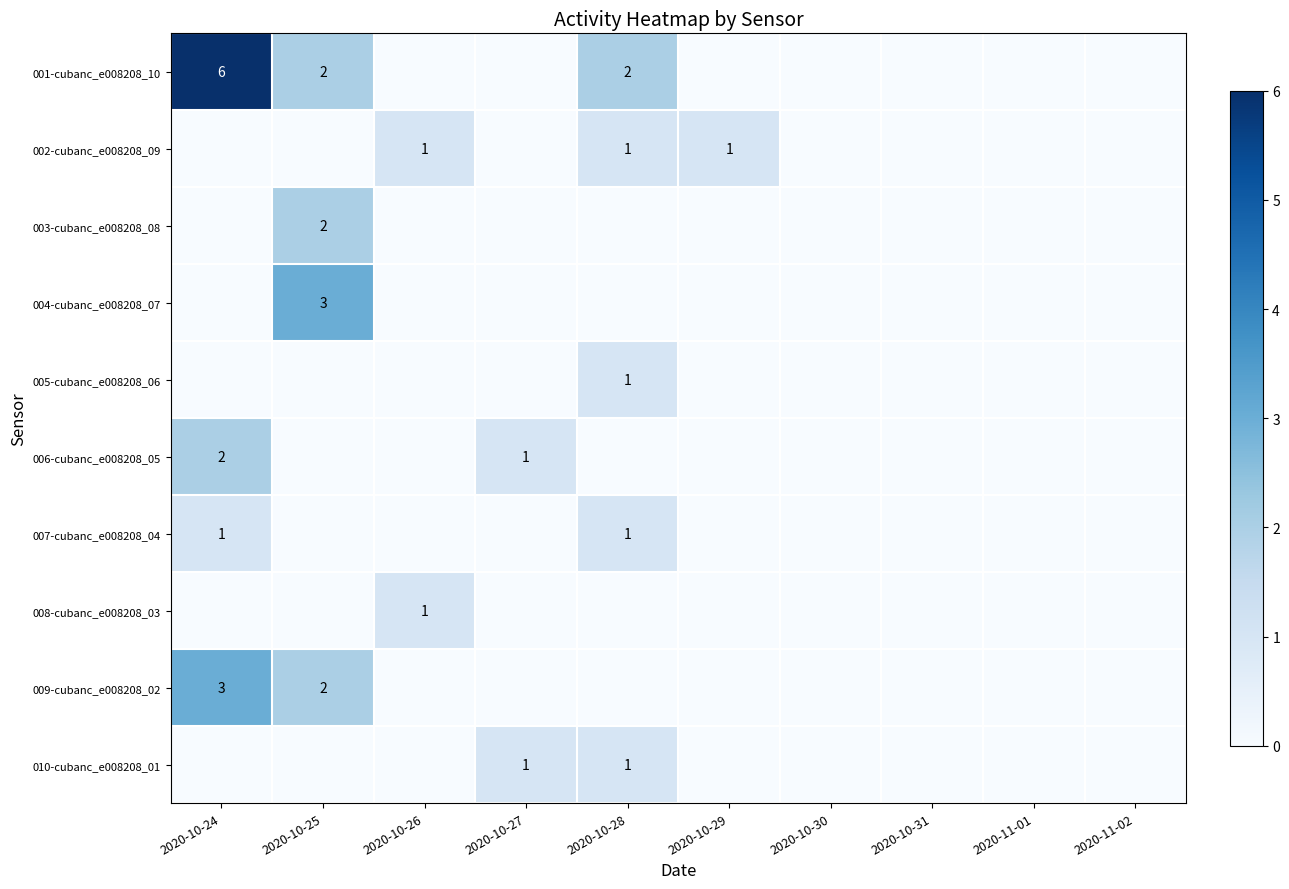

At which category is the sum across all series the highest?

2020-10-24